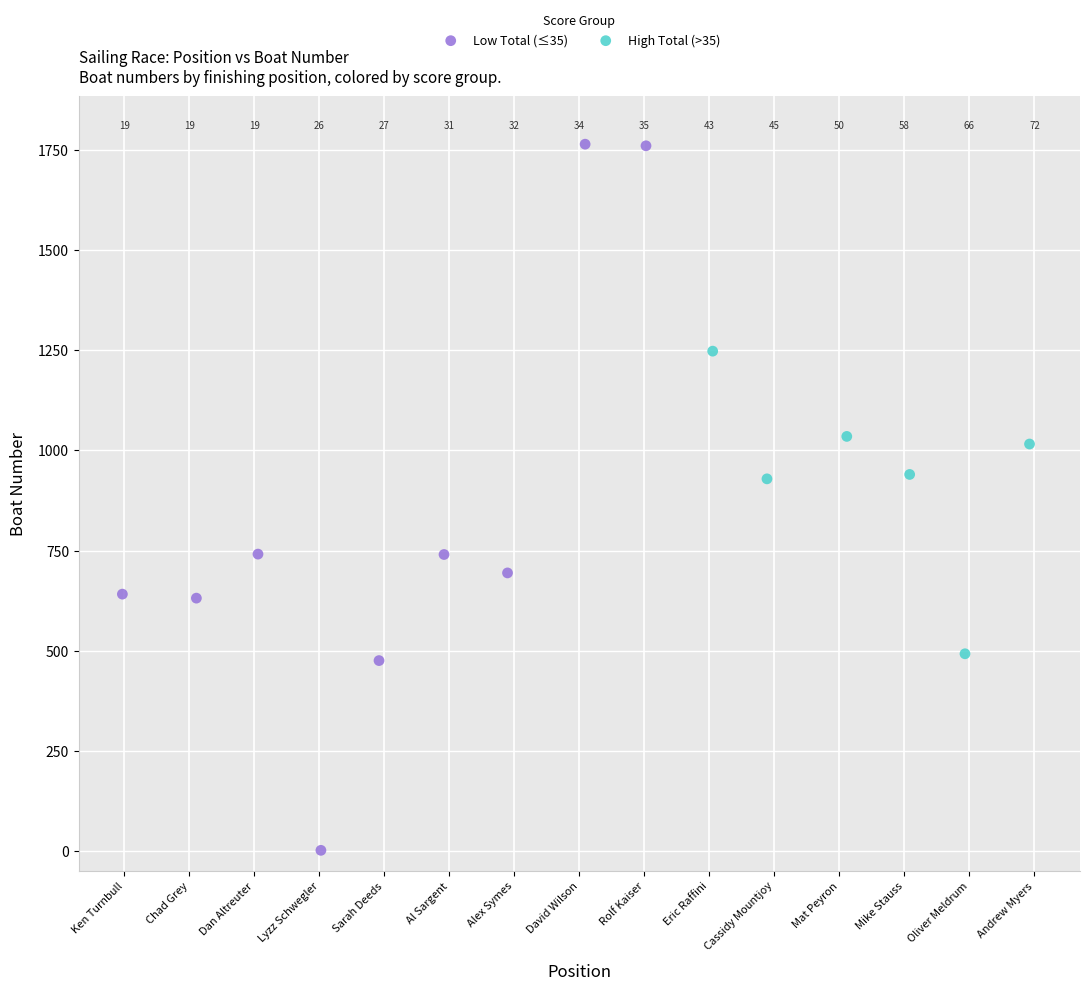

What are all the series names shown in the legend?

Low Total (≤35), High Total (>35)